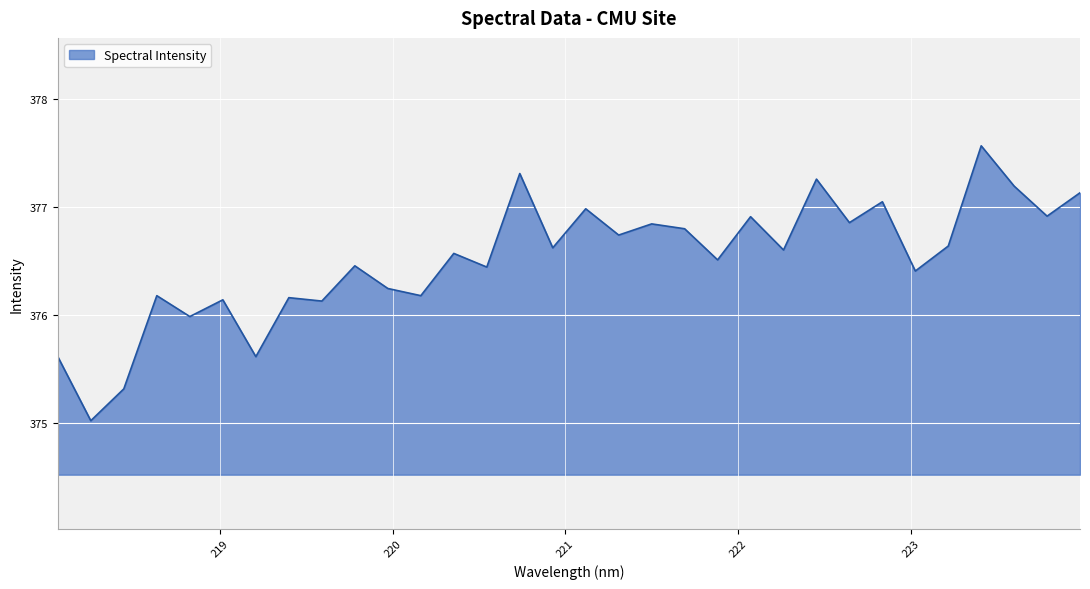

What is the difference between the maximum and minimum values?

2.5